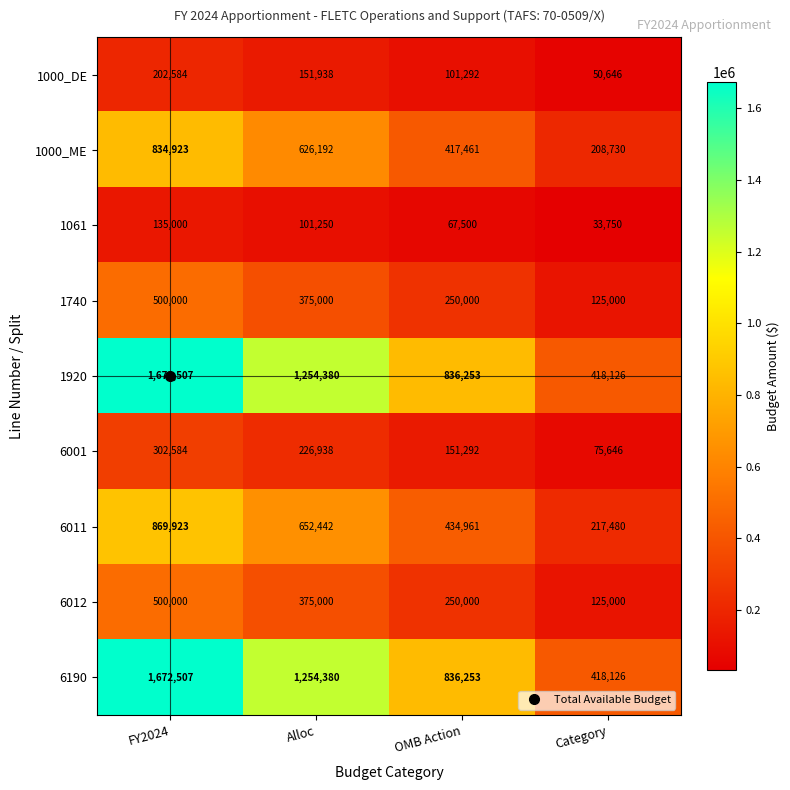

At which category is the sum across all series the highest?

FY2024